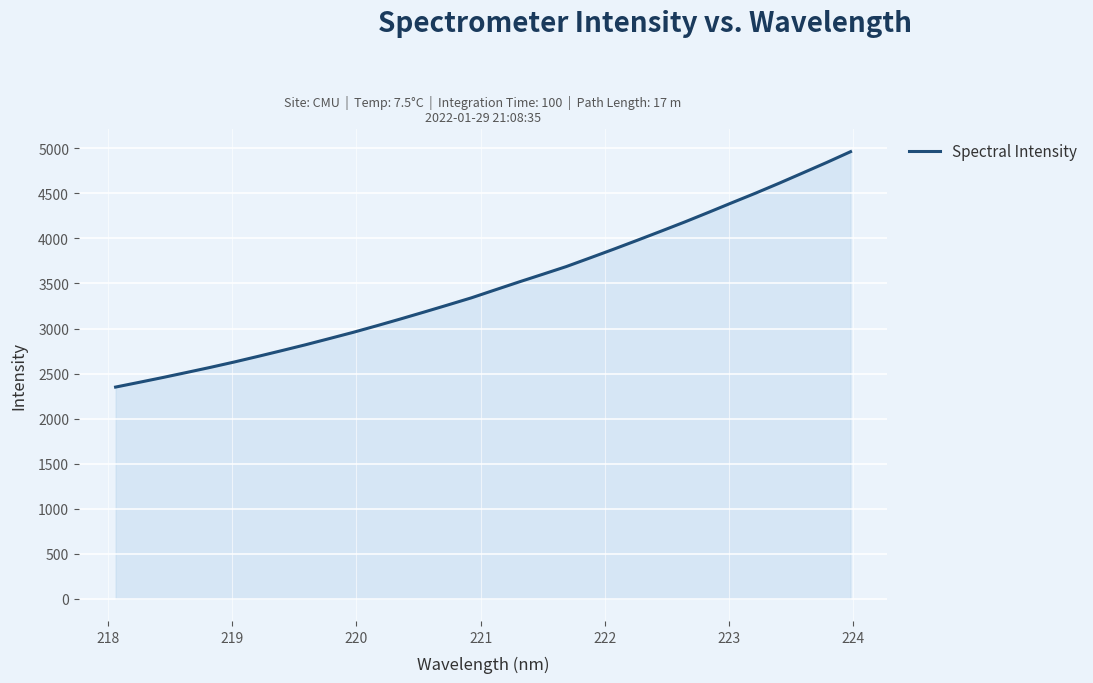

What is the maximum value shown in the chart?

4964.2